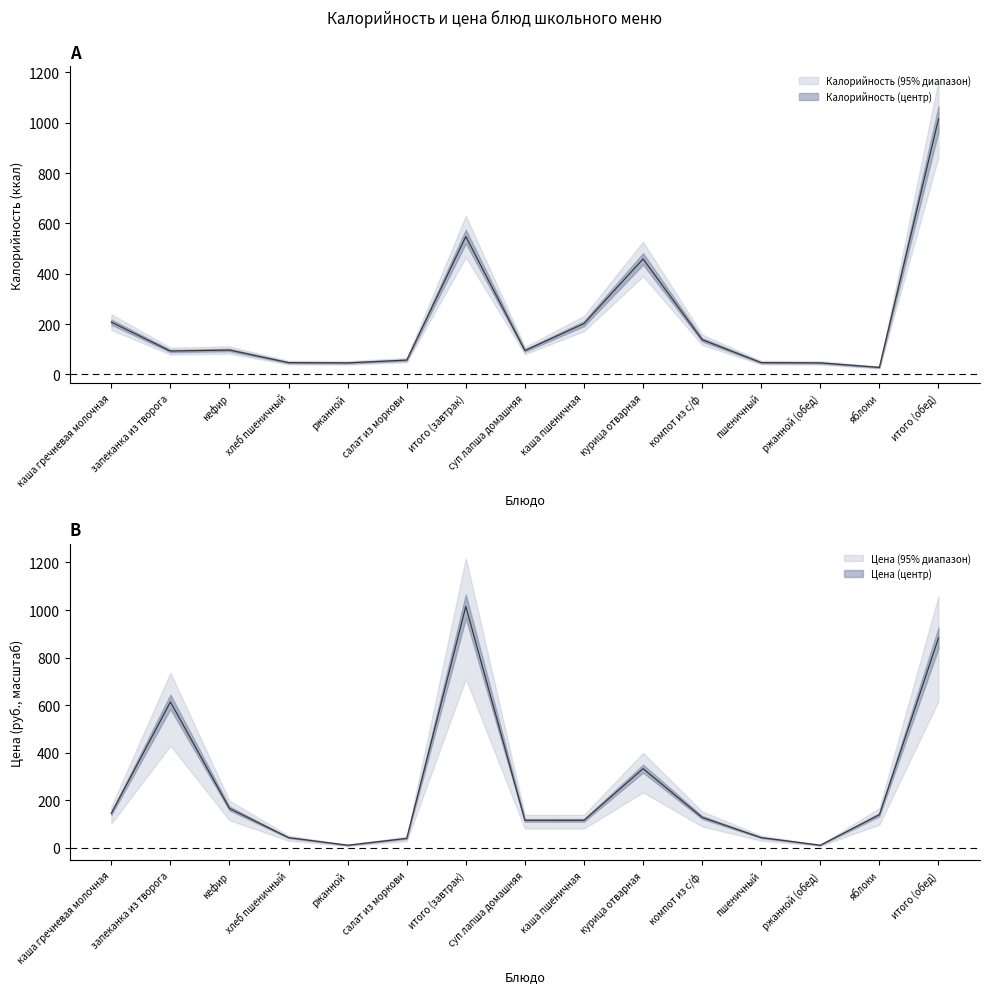

What is the approximate value of Цена at запеканка из творога?

613.4